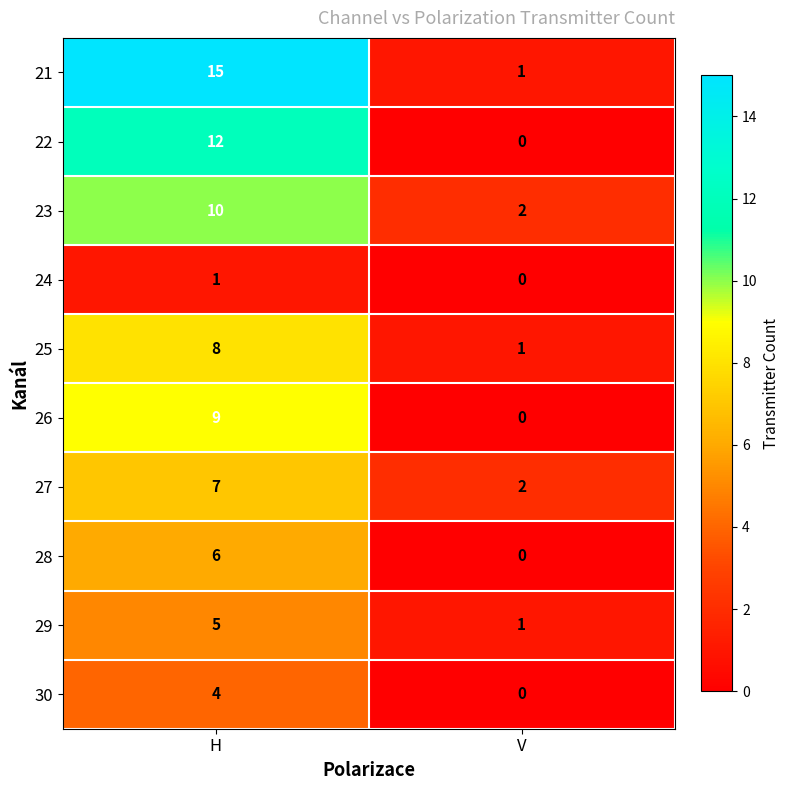

The 23 series shows 3 at V. True or false?

False